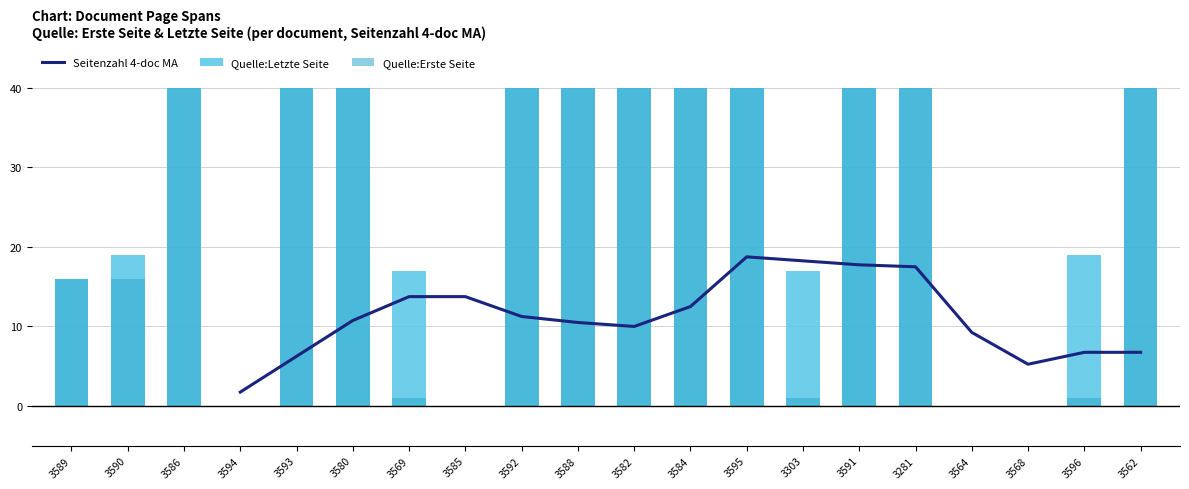

What are all the series names shown in the legend?

Seitenzahl 4-doc MA, Quelle:Letzte Seite, Quelle:Erste Seite